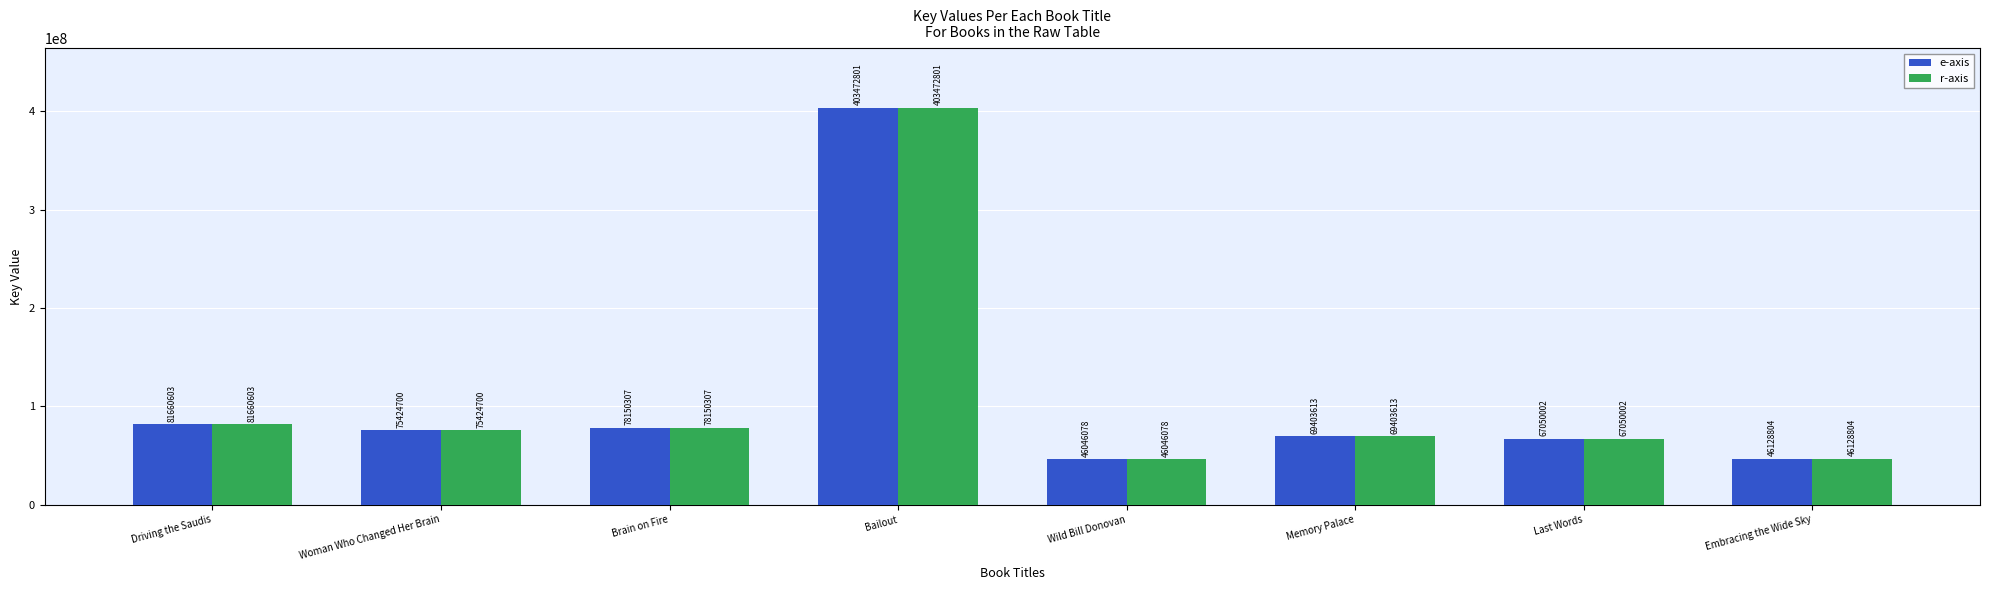

What is the approximate value of r-axis at Driving the Saudis?

81660603